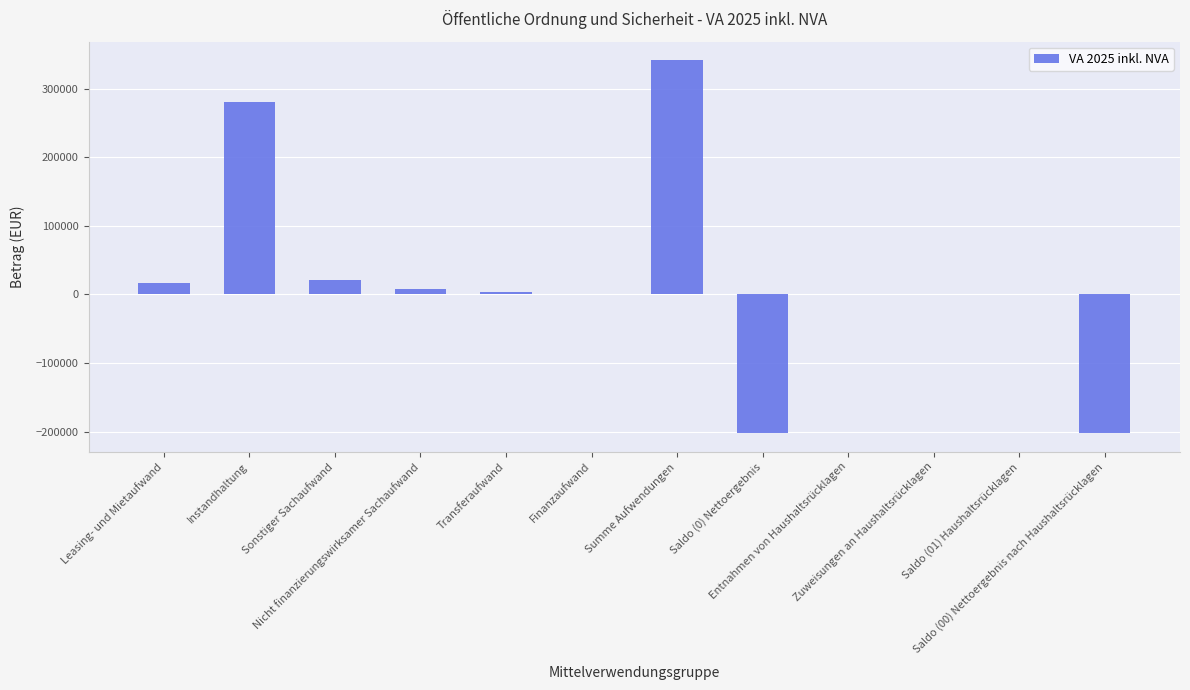

The value at Saldo (00) Nettoergebnis nach Haushaltsrücklagen is -201900. True or false?

True